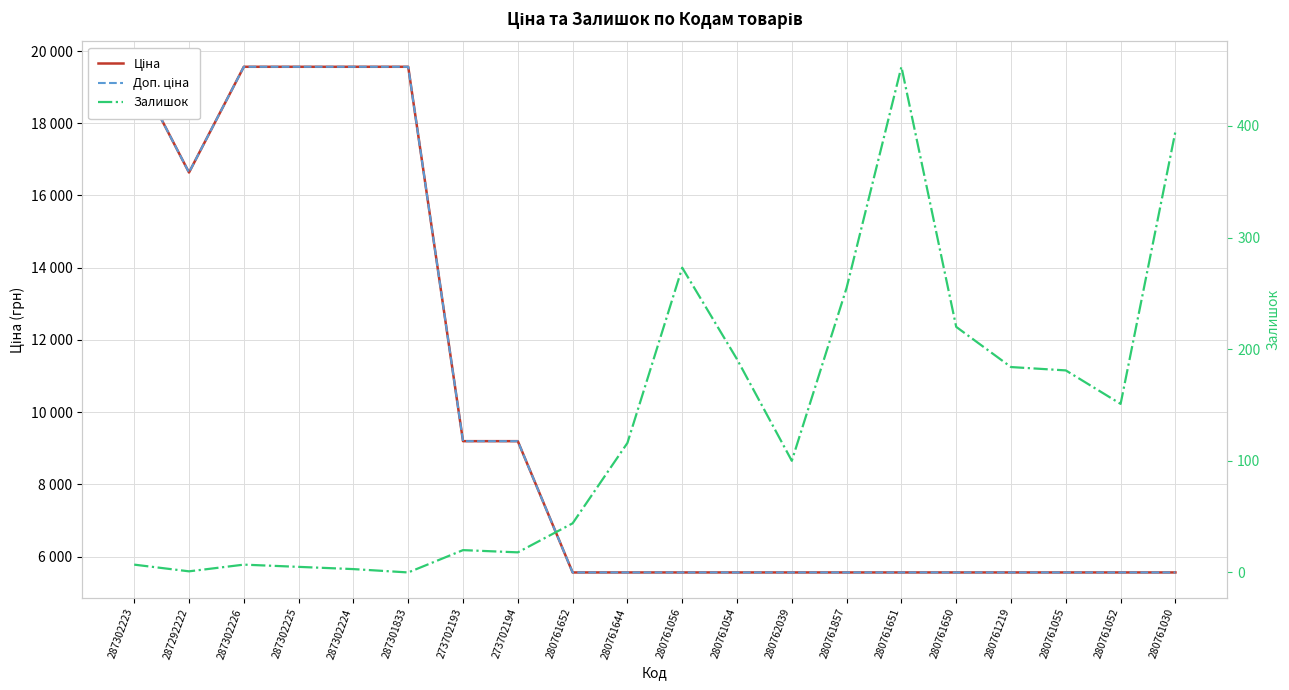

What is the value of the Залишок point at the 14th from the left?

255.0